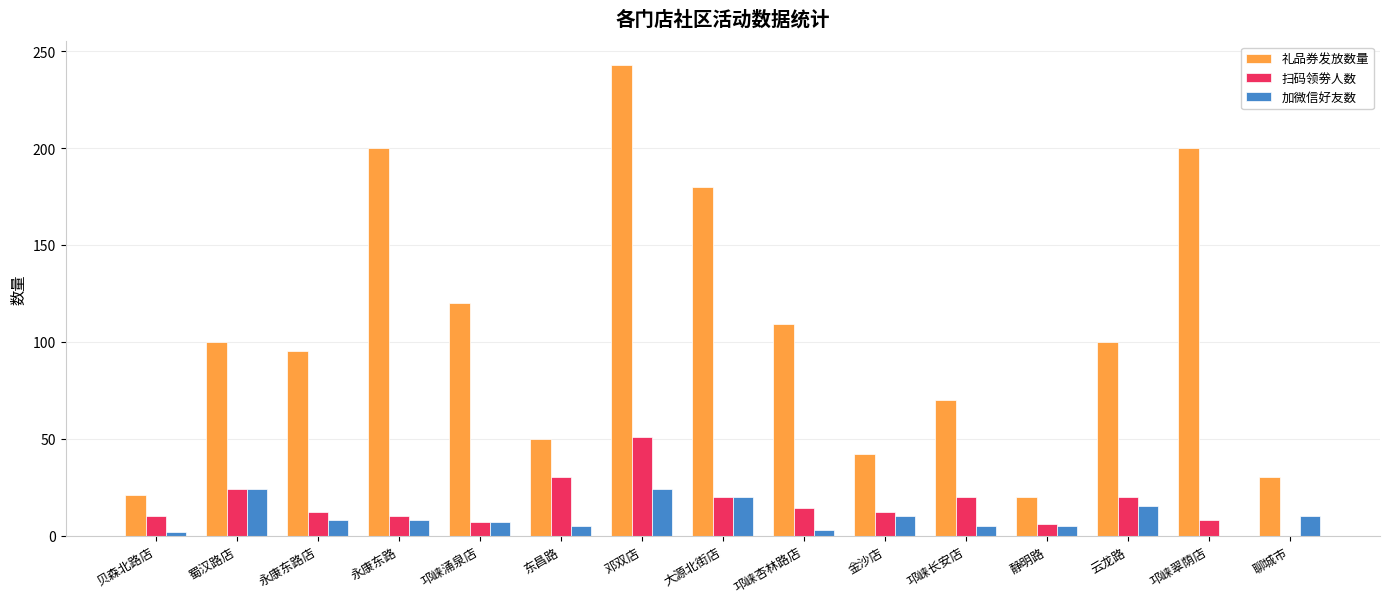

What are all the series names shown in the legend?

礼品券发放数量, 扫码领劵人数, 加微信好友数